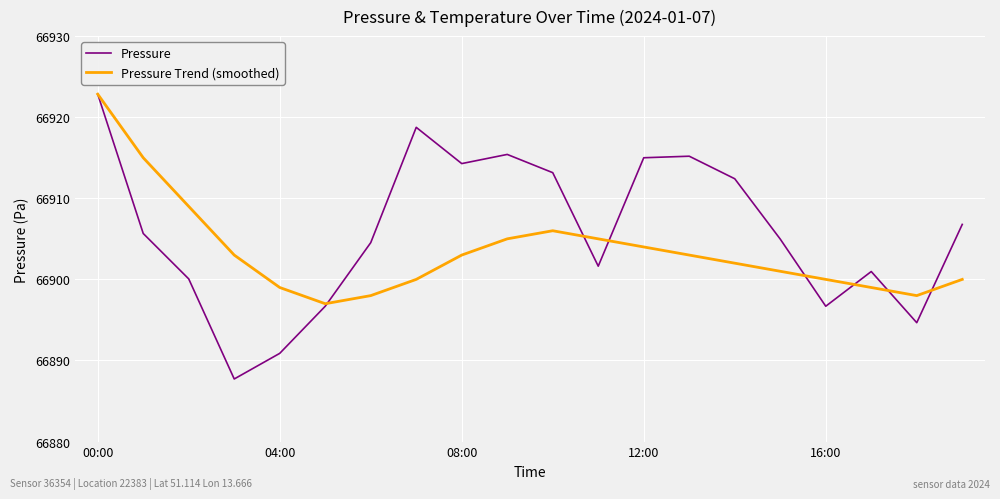

What is the maximum value for Pressure Trend (smoothed)?

66922.8